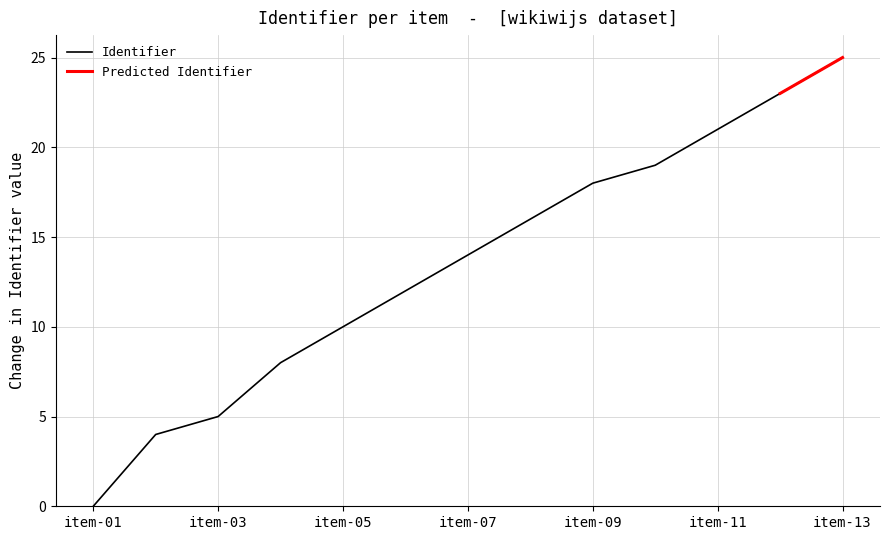

Which category has the lowest value in the Identifier series?

item-01